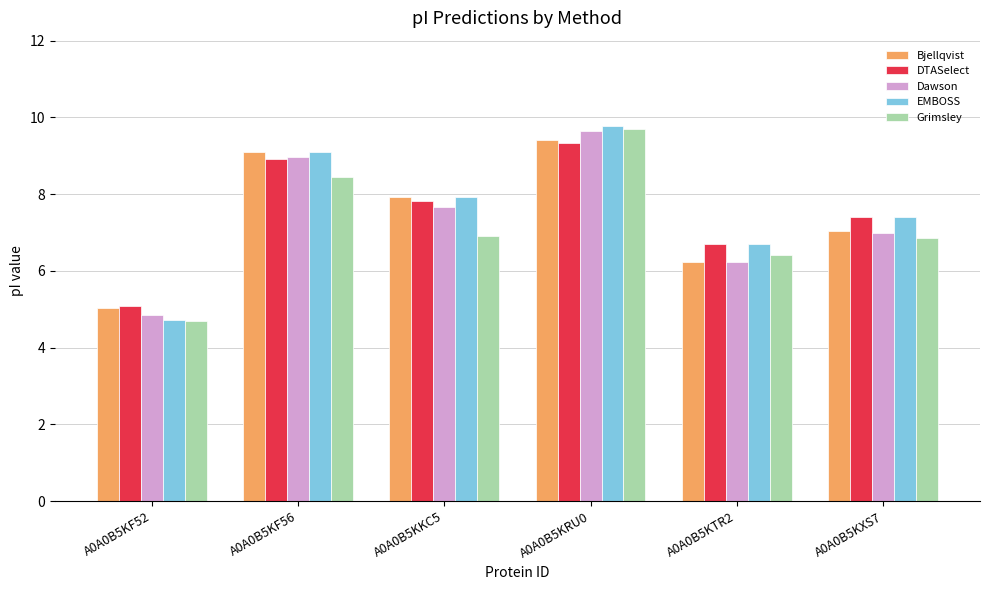

Reading left to right, transcribe all the data shown in this chart.

Bjellqvist: A0A0B5KF52=5.0	A0A0B5KF56=9.1	A0A0B5KKC5=7.9	A0A0B5KRU0=9.4	A0A0B5KTR2=6.2	A0A0B5KXS7=7.0
DTASelect: A0A0B5KF52=5.1	A0A0B5KF56=8.9	A0A0B5KKC5=7.8	A0A0B5KRU0=9.3	A0A0B5KTR2=6.7	A0A0B5KXS7=7.4
Dawson: A0A0B5KF52=4.9	A0A0B5KF56=9.0	A0A0B5KKC5=7.7	A0A0B5KRU0=9.6	A0A0B5KTR2=6.2	A0A0B5KXS7=7.0
EMBOSS: A0A0B5KF52=4.7	A0A0B5KF56=9.1	A0A0B5KKC5=7.9	A0A0B5KRU0=9.8	A0A0B5KTR2=6.7	A0A0B5KXS7=7.4
Grimsley: A0A0B5KF52=4.7	A0A0B5KF56=8.4	A0A0B5KKC5=6.9	A0A0B5KRU0=9.7	A0A0B5KTR2=6.4	A0A0B5KXS7=6.9